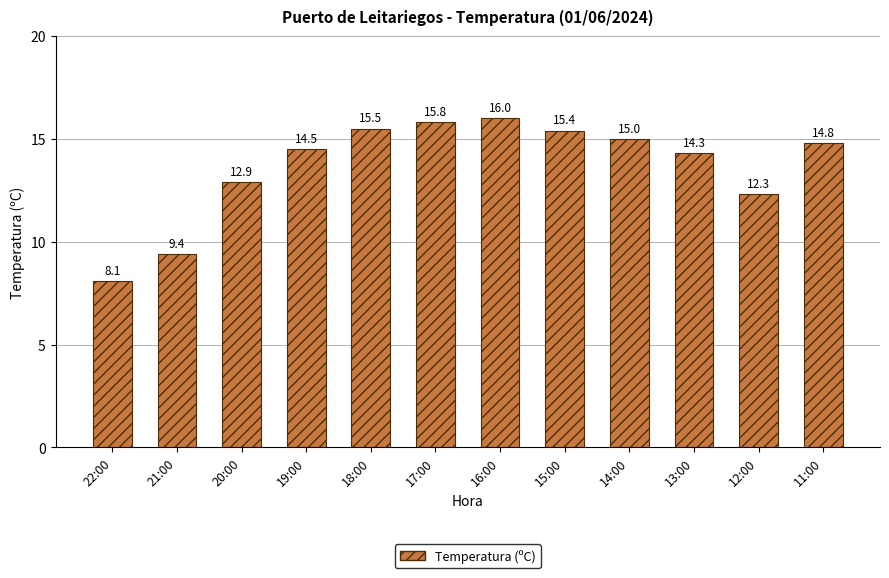

What is the value of the 8th bar from the left?

15.4